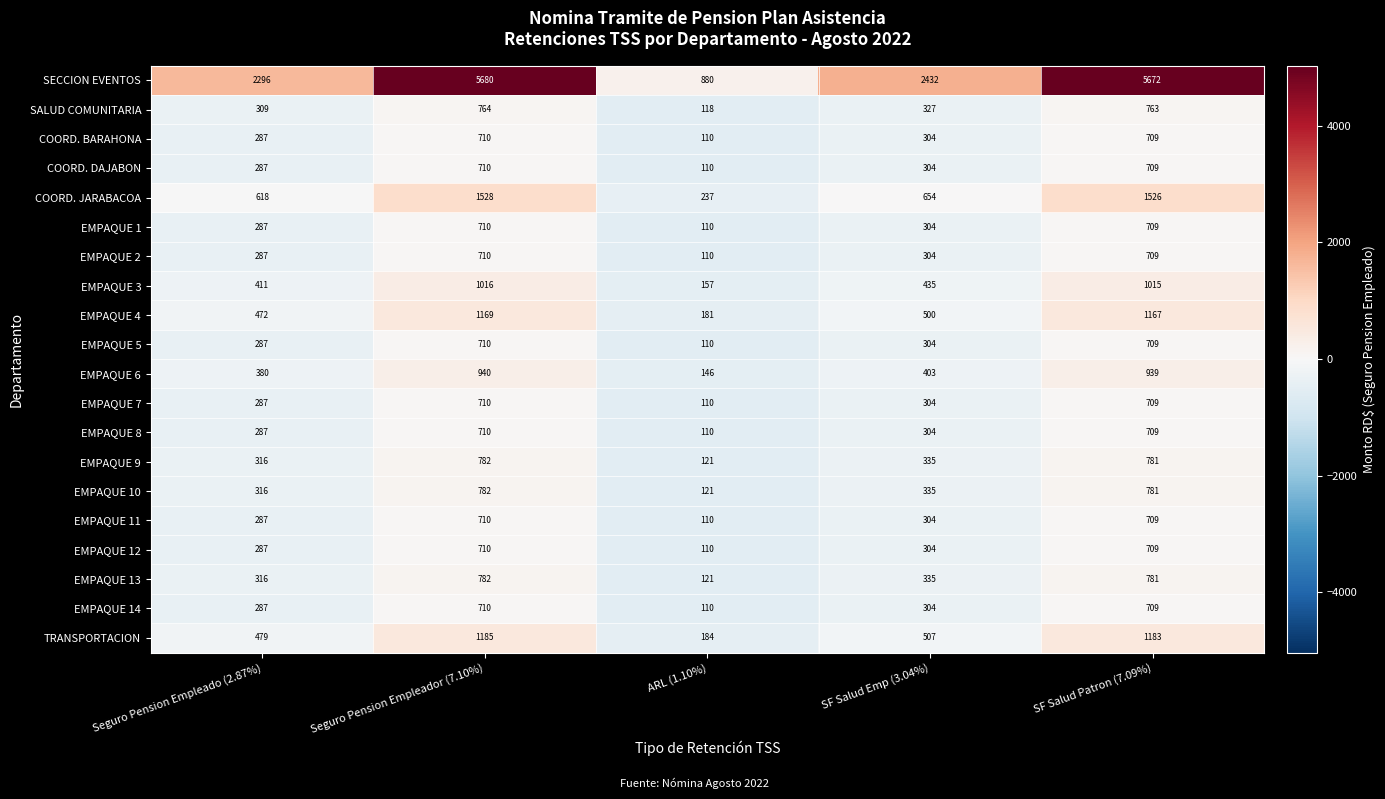

Which label corresponds to the smallest value in the chart?

ARL (1.10%)